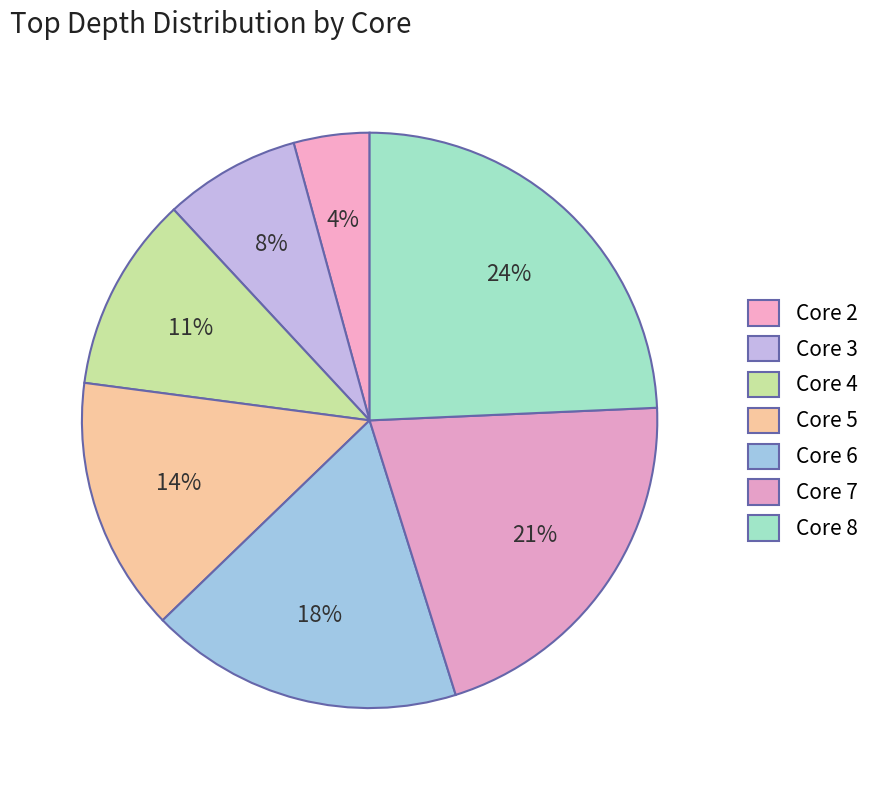

Is it true that Core 2 is 1% of the pie?

False